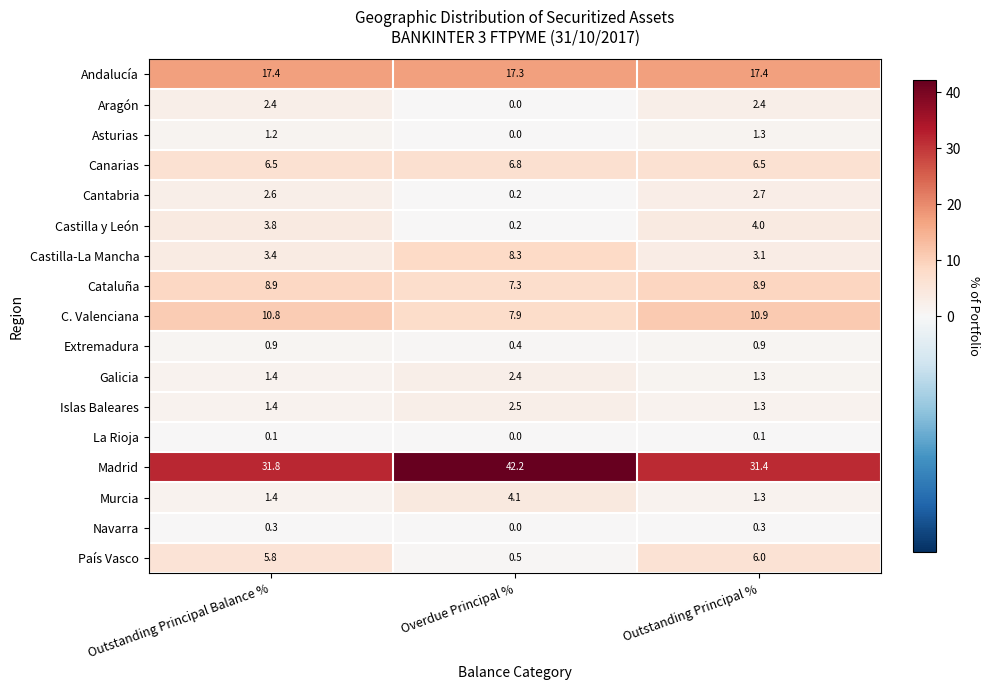

Which category has the lowest value across all series?

Overdue Principal %